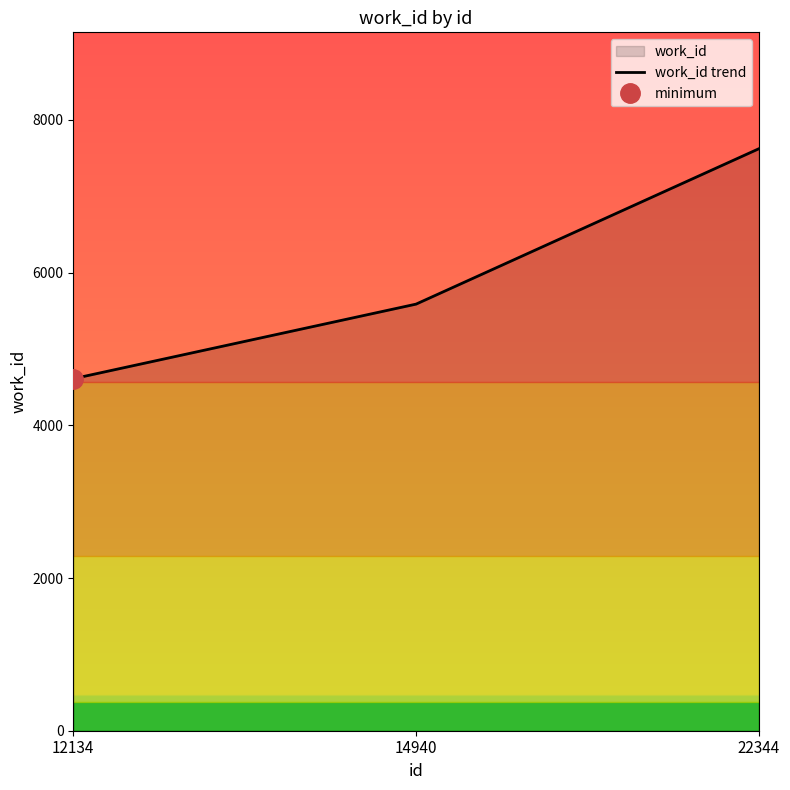

Which has a higher value, 14940 or 22344?

22344